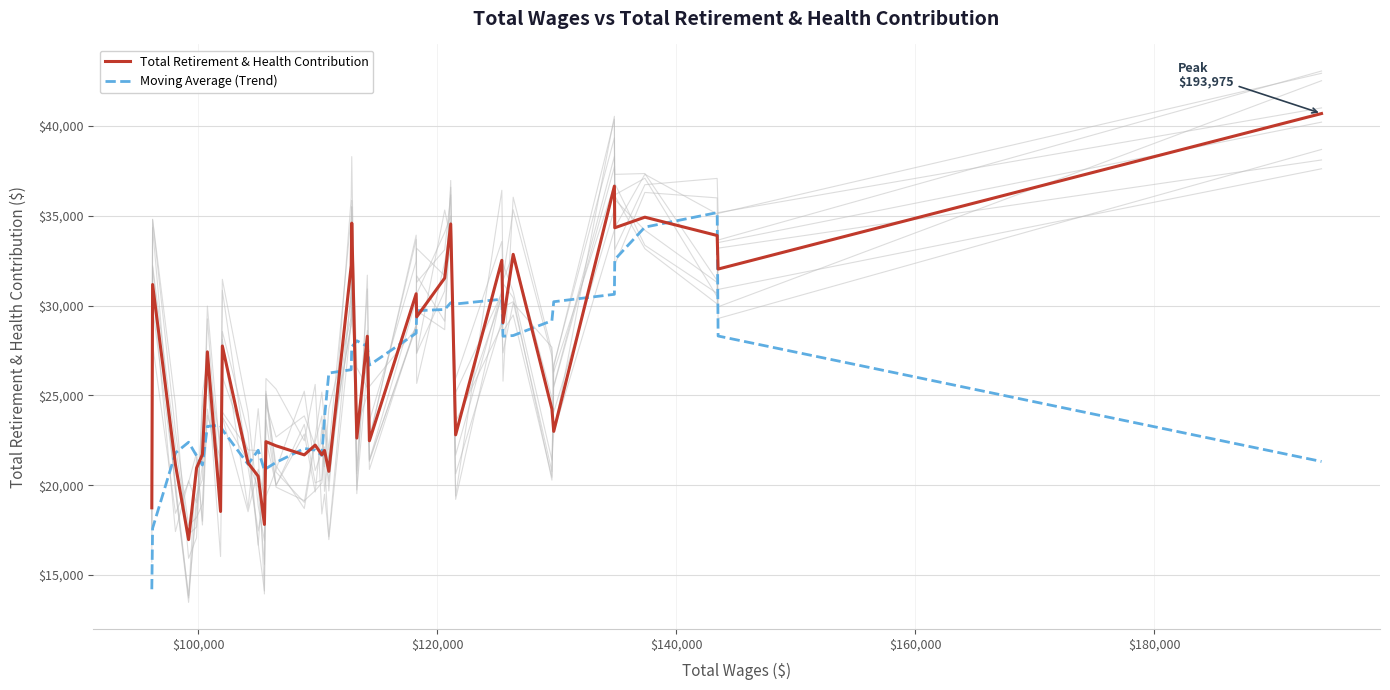

What is the minimum value for Total Retirement & Health Contribution?

16974.0